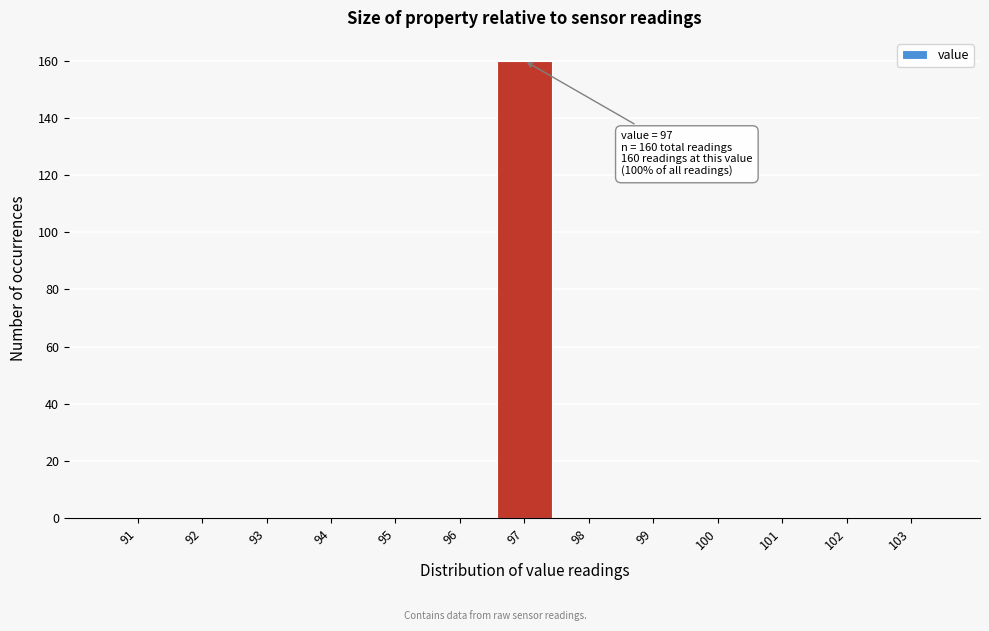

Which range on the x-axis has the tallest bar?

96.5 to 97.5